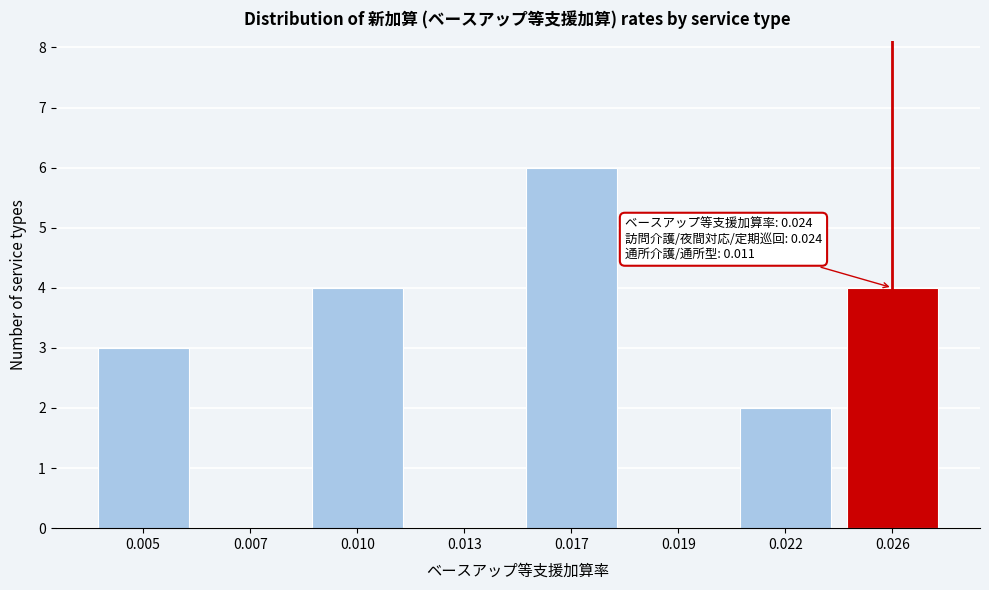

Reading right to left, transcribe all the data shown in this chart.

0.026=4	0.022=2	0.019=0	0.017=6	0.013=0	0.010=4	0.007=0	0.005=3